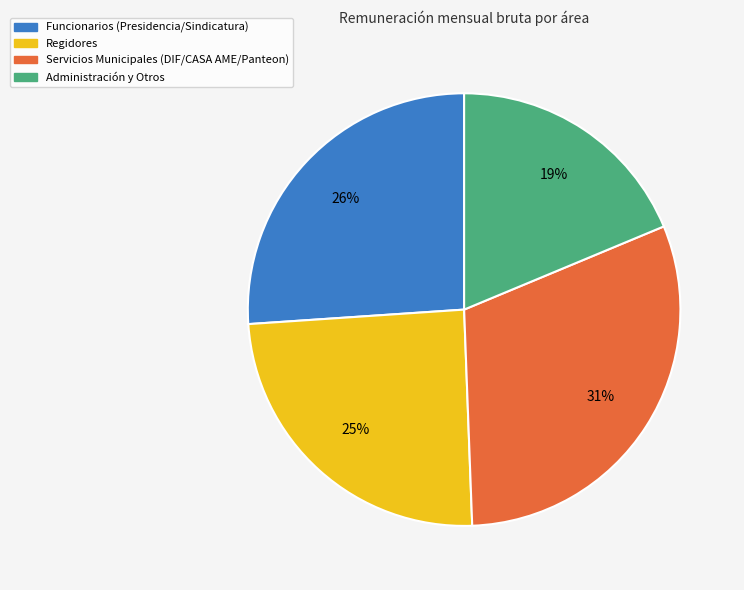

To the nearest percent, what is the average slice percentage?

25%